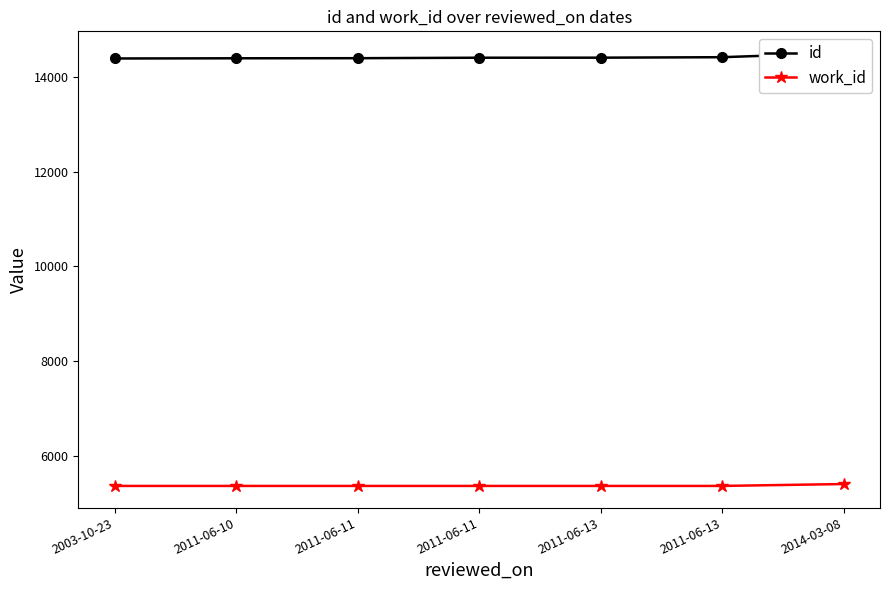

At which label is work_id closest to 5386?

2003-10-23